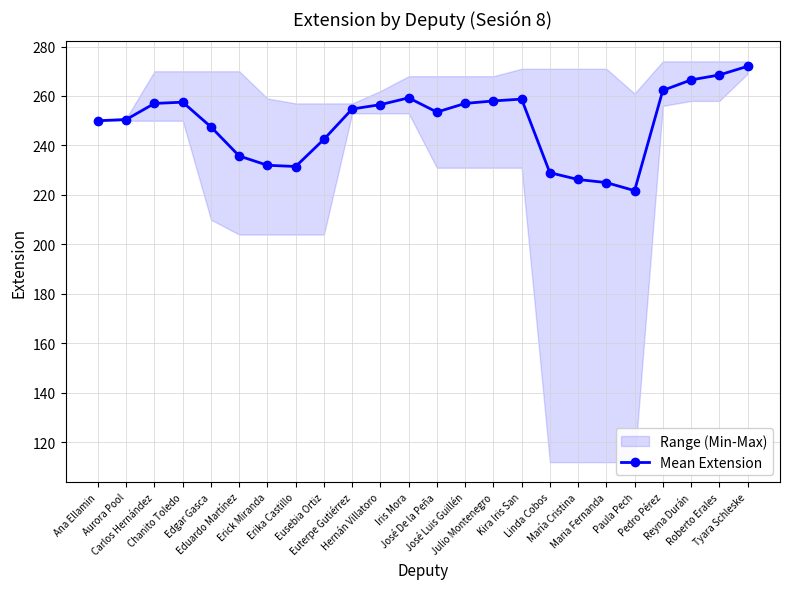

Which has a higher value, Kira Iris San or Maria Fernanda?

Kira Iris San